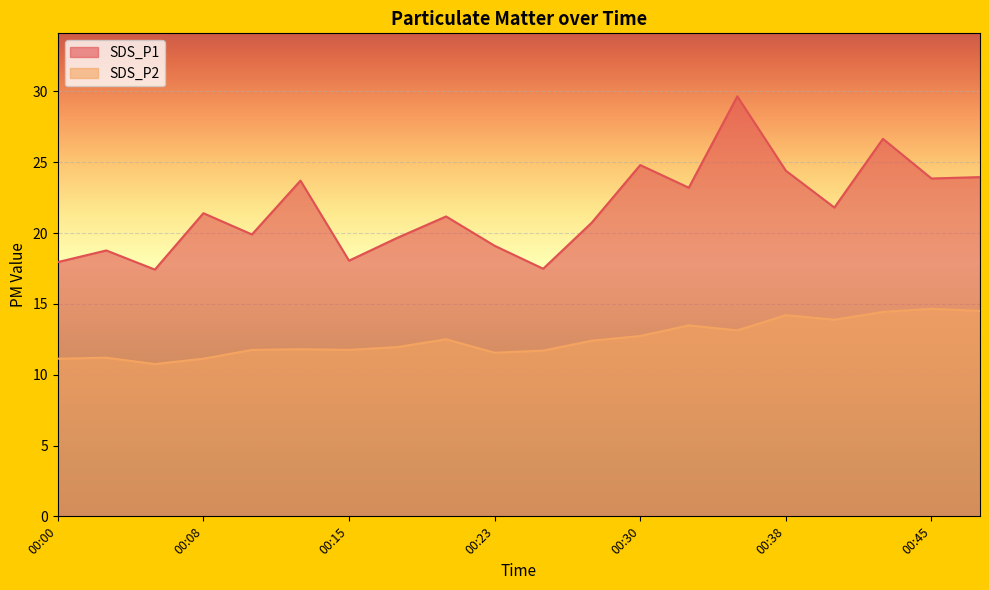

True or false: SDS_P2 and SDS_P1 intersect in this chart.

False